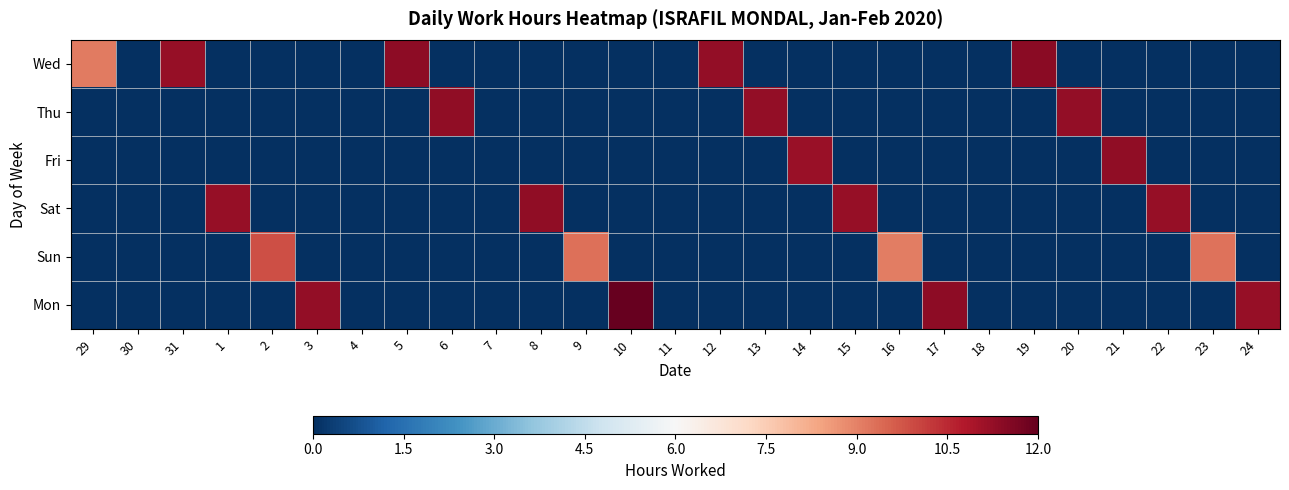

At 20, list the series in order from smallest to largest.

Wed, Fri, Sat, Sun, Mon, Thu